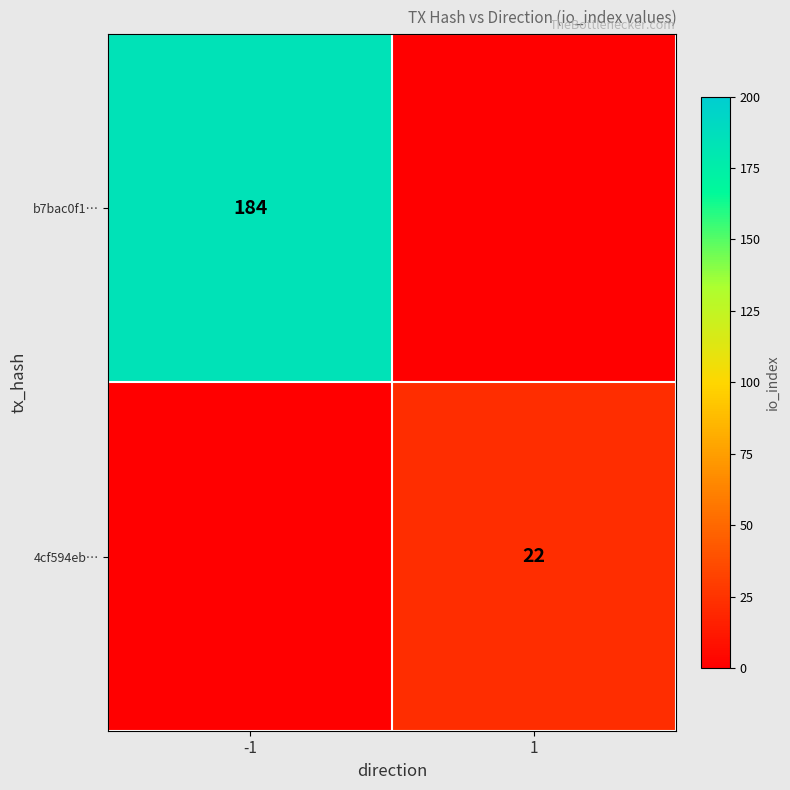

Is it true that b7bac0f1… equals 184 at -1?

True